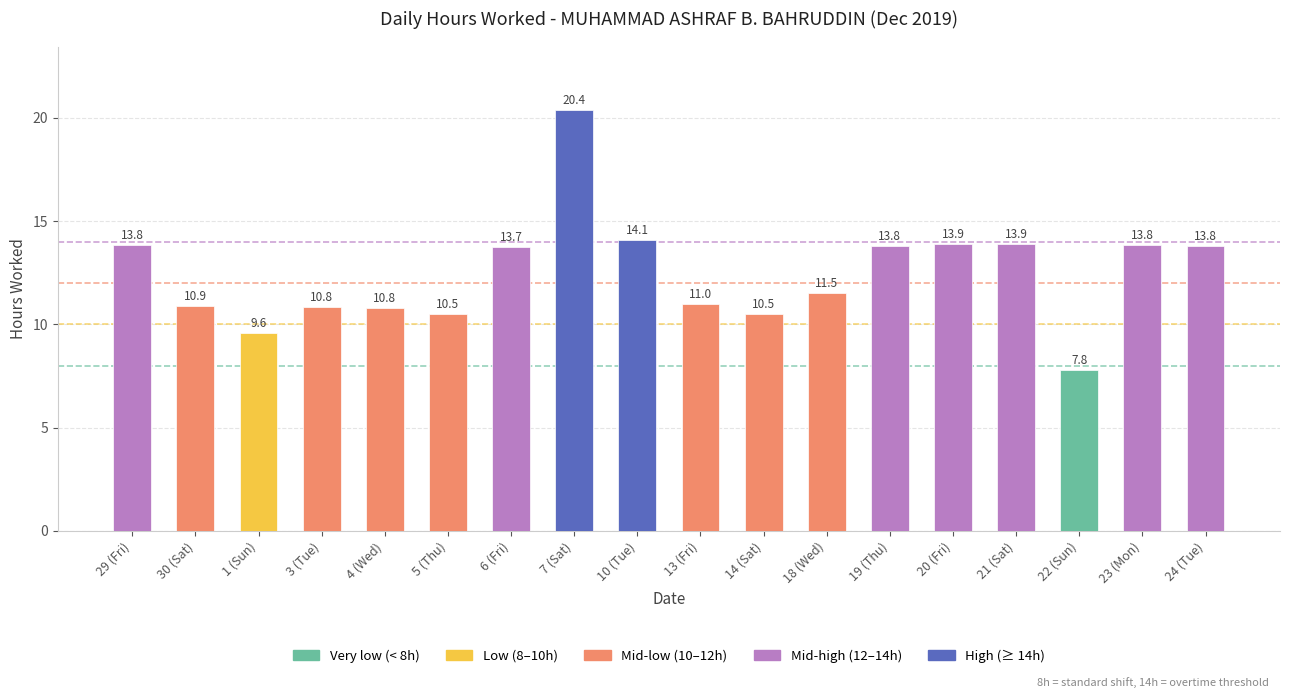

How many bars are there in total?

18